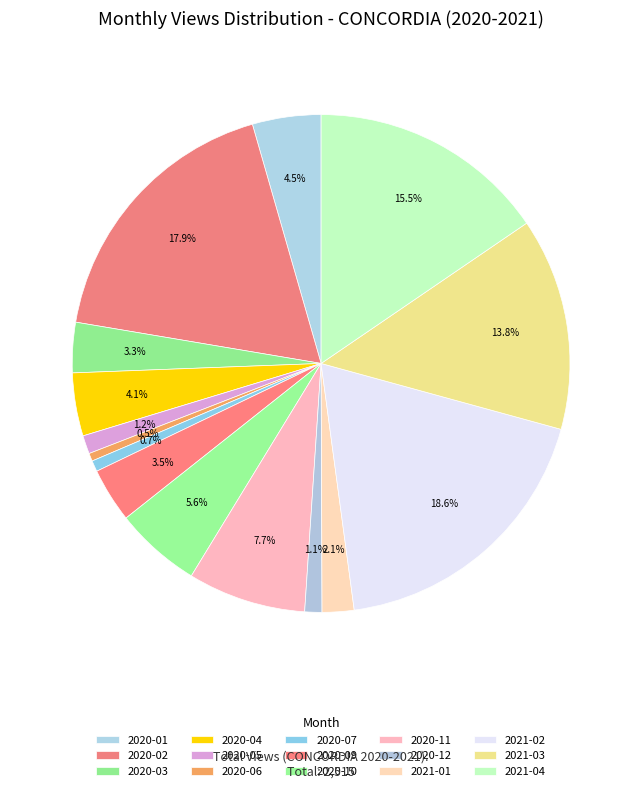

What is the largest slice in the pie chart?

2021-02